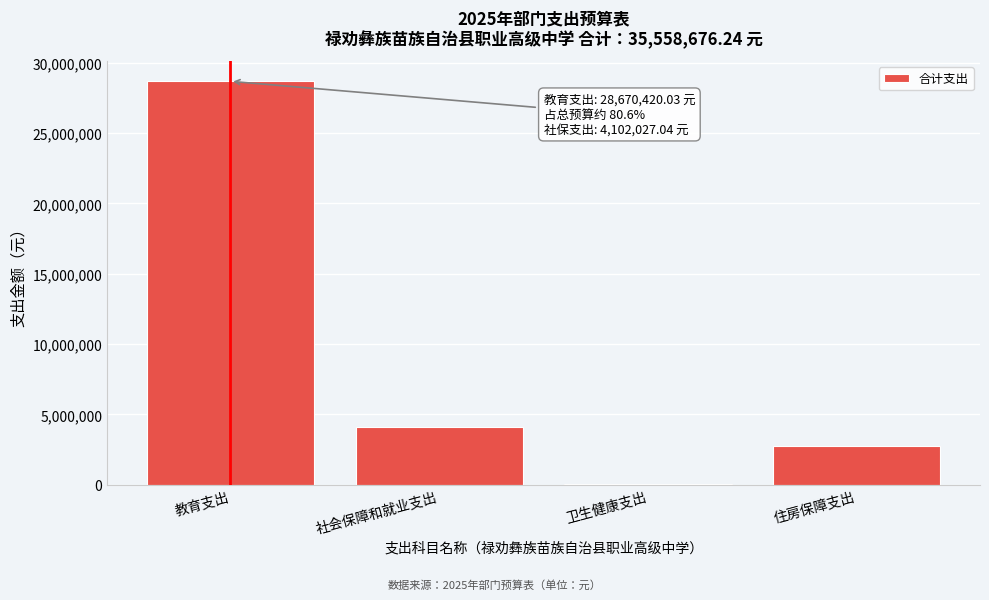

Reading left to right, extract all data points from this chart.

教育支出=28670420.0	社会保障和就业支出=4102027.0	卫生健康支出=45675.9	住房保障支出=2740553.3